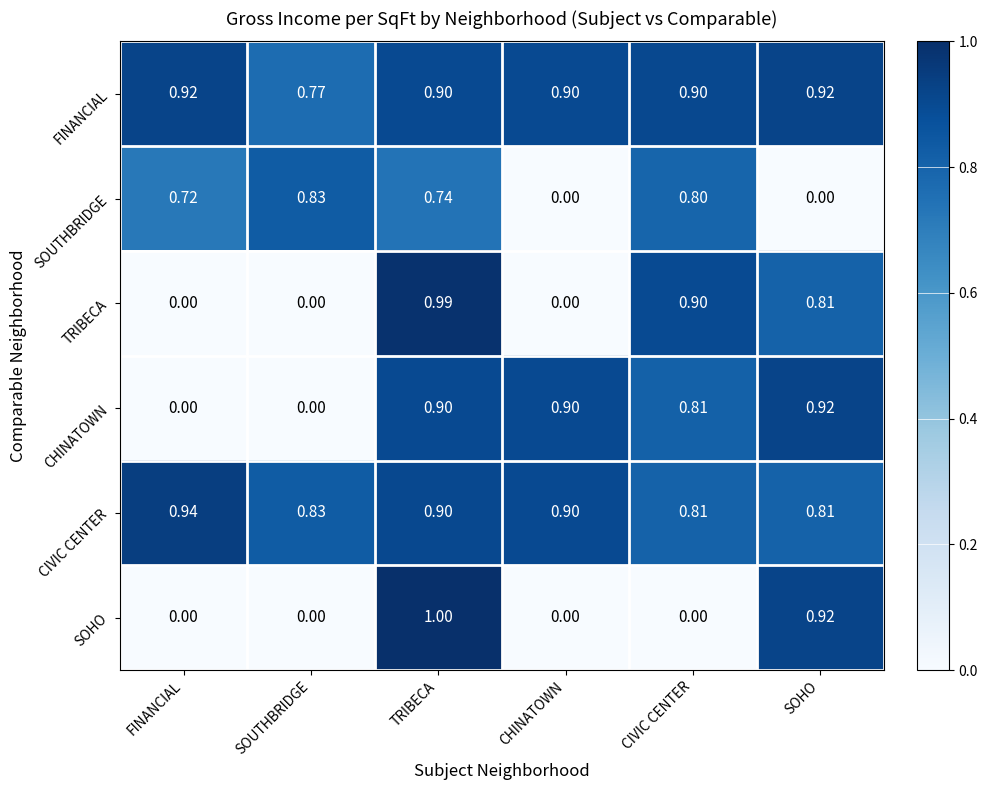

At which category is the sum across all series the highest?

TRIBECA